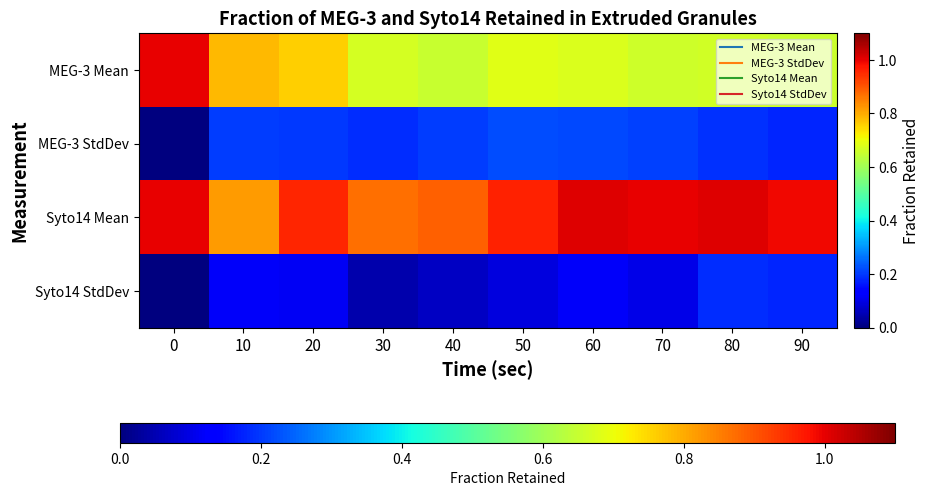

What is the difference between the highest and lowest values at 60?

0.9